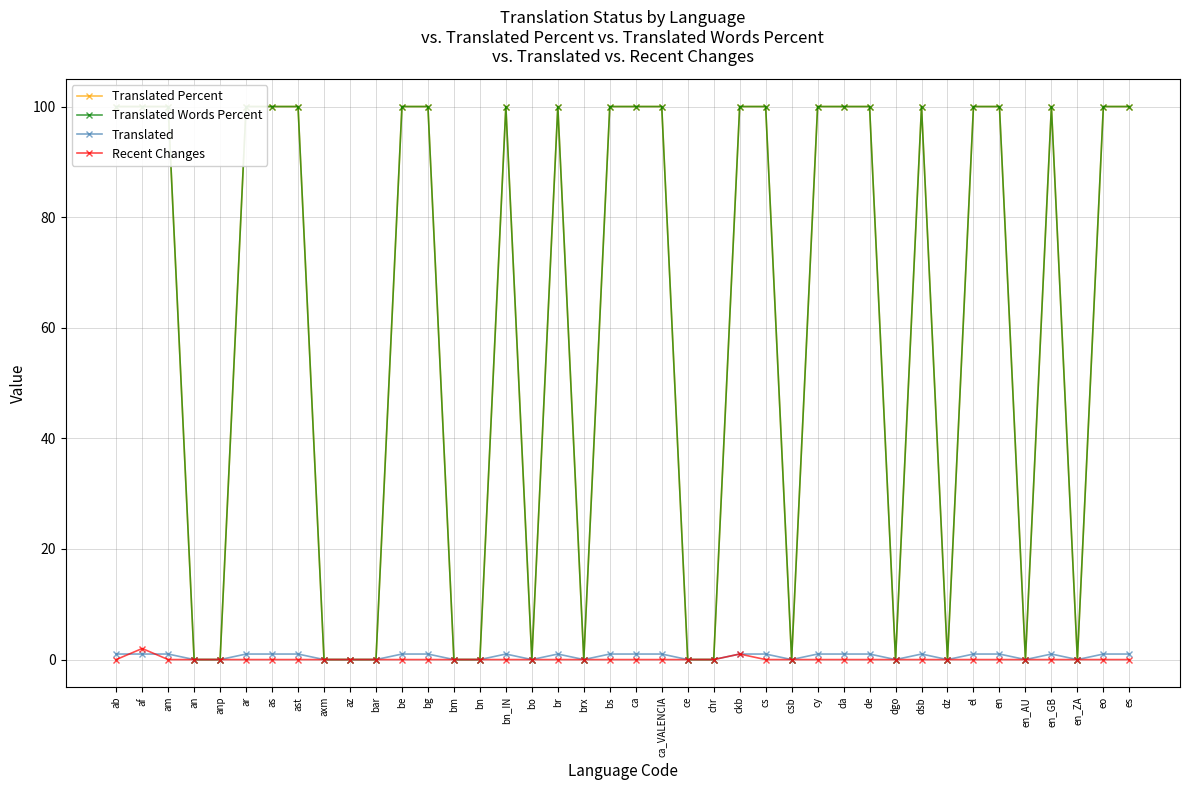

What is the highest value of the Translated Percent series?

100